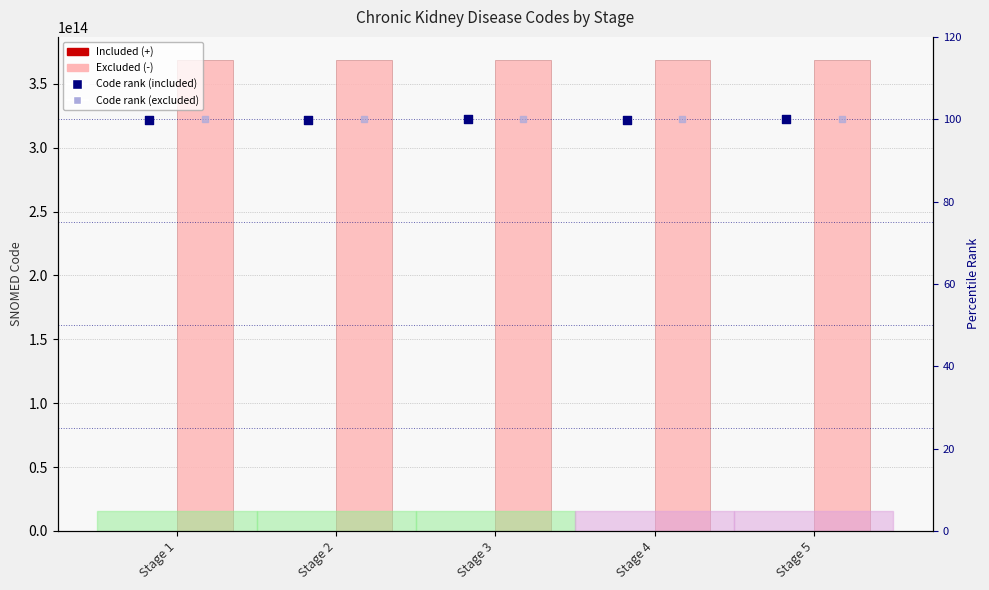

At which category is the sum across all series the highest?

Stage 5